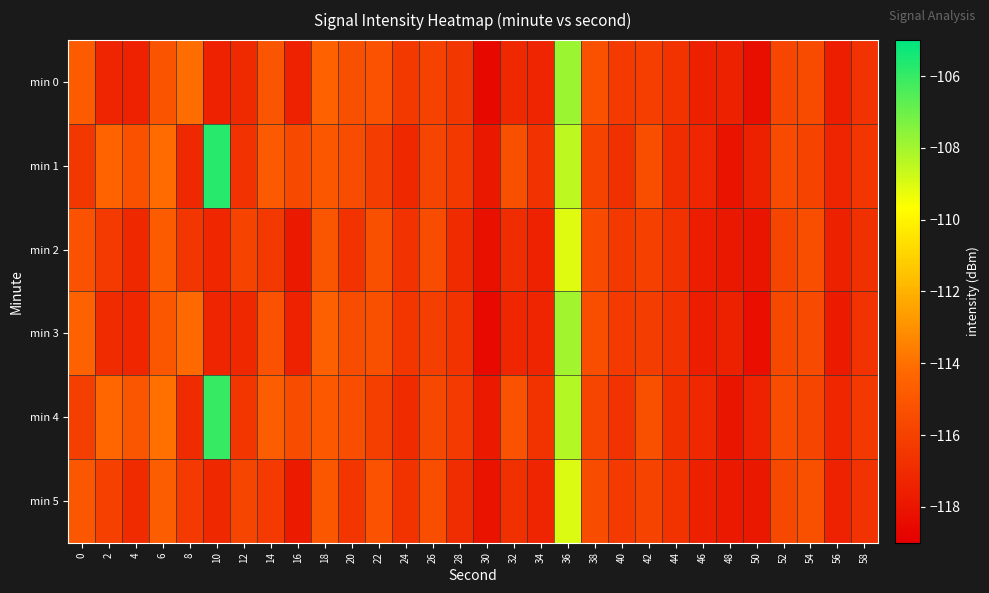

Which label corresponds to the smallest value in the chart?

30